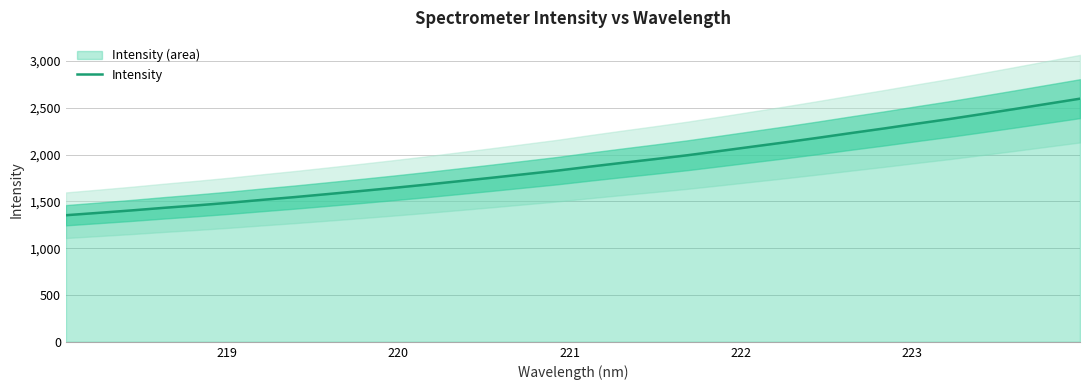

What is the highest value of the Intensity series?

2596.8